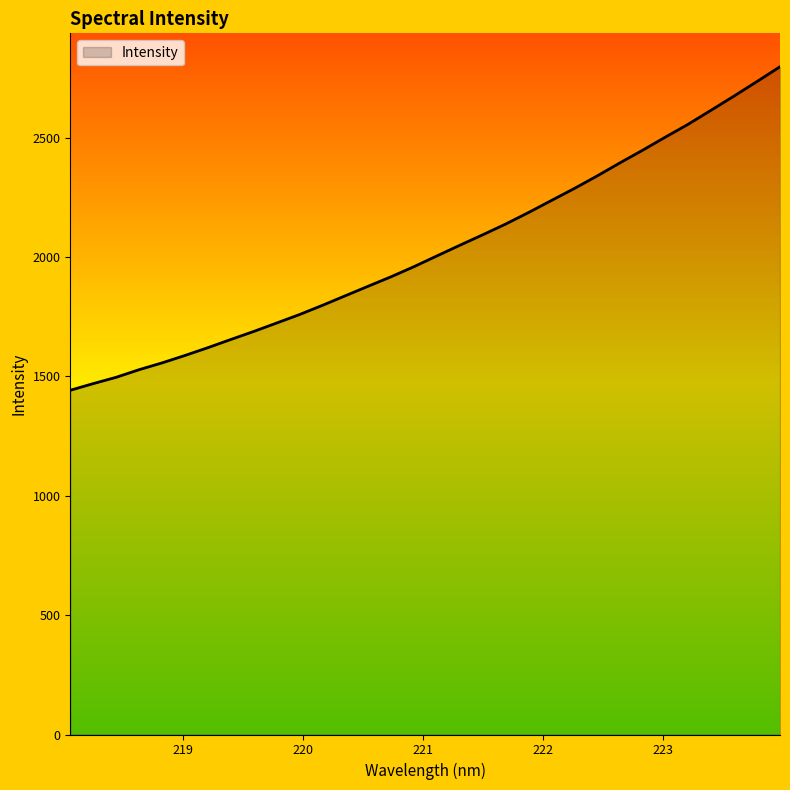

What is the smallest value displayed?

1442.1